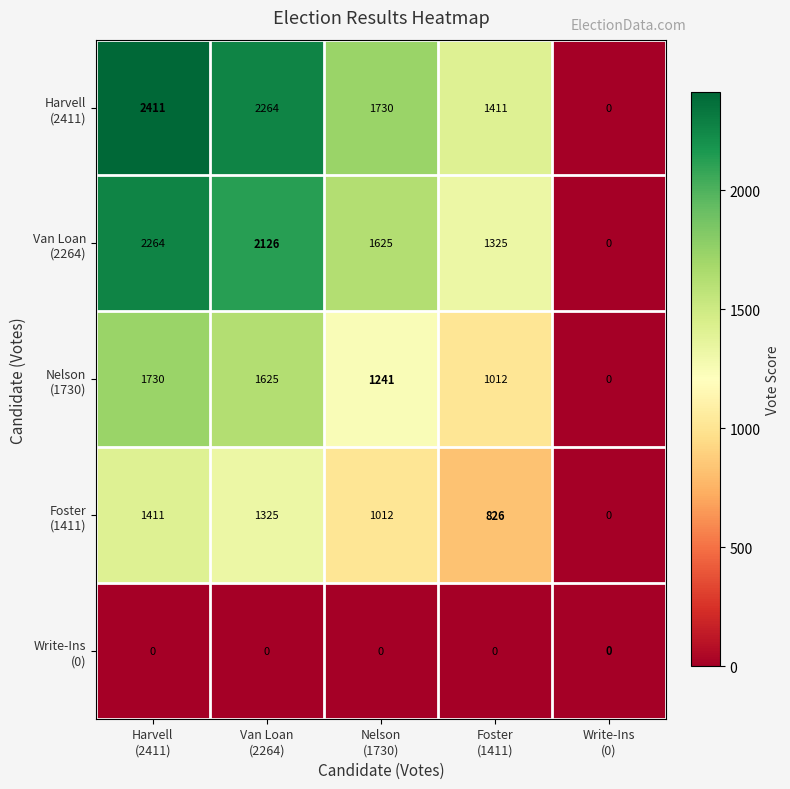

How many categories are shown in the chart?

5